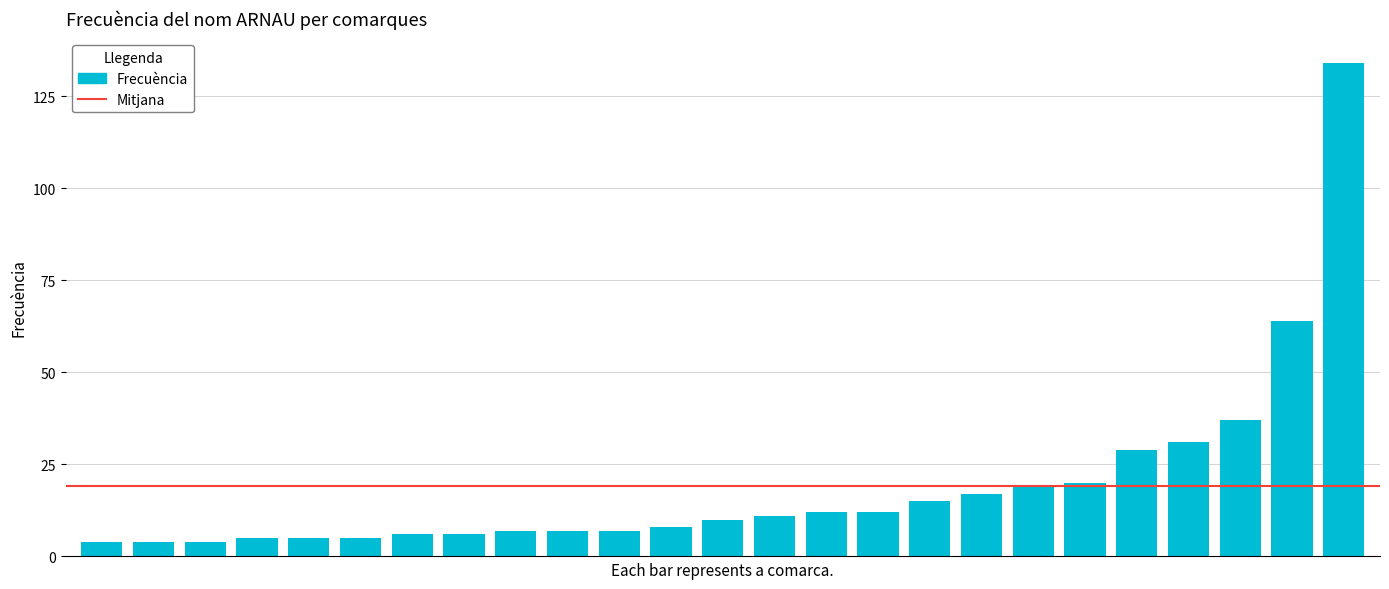

What is the value of the 17th bar from the left?

15